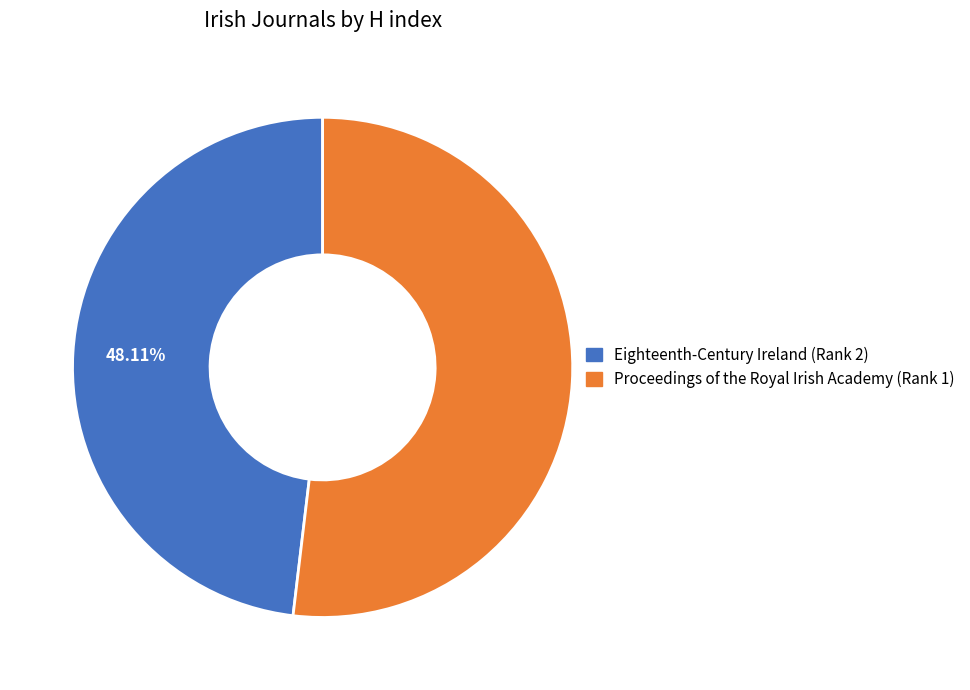

What percentage is the Proceedings of the Royal Irish Academy (Rank 1) slice, to the nearest percent?

52%